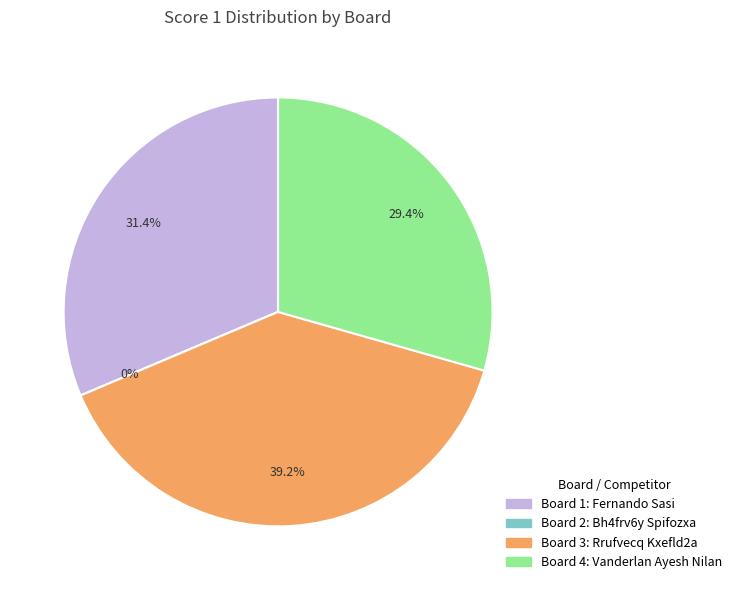

Rank the categories by value from highest to lowest.

Board 3, Board 1, Board 4, Board 2